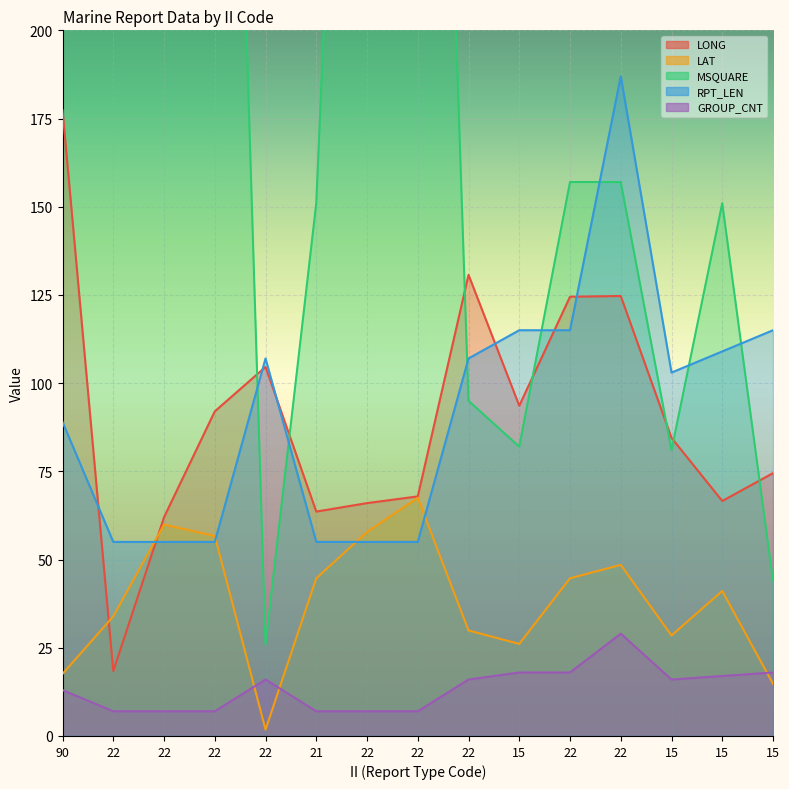

At which label does RPT_LEN reach its peak?

22